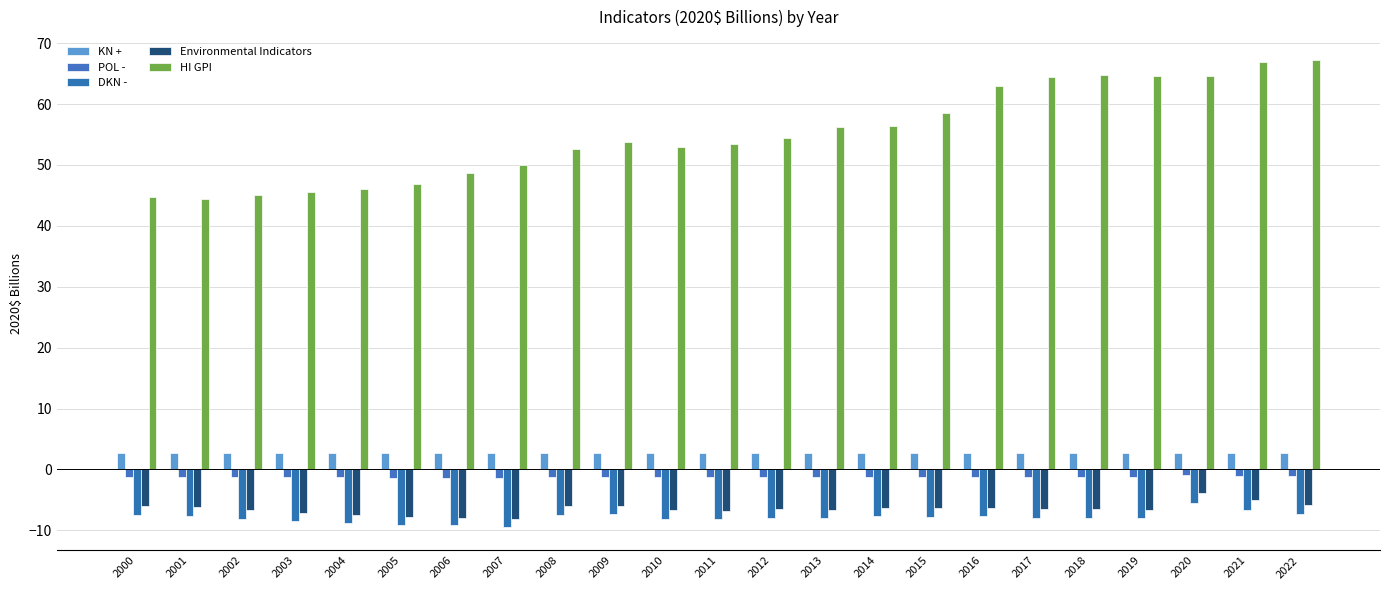

At which label does Environmental Indicators first exceed -6?

2009